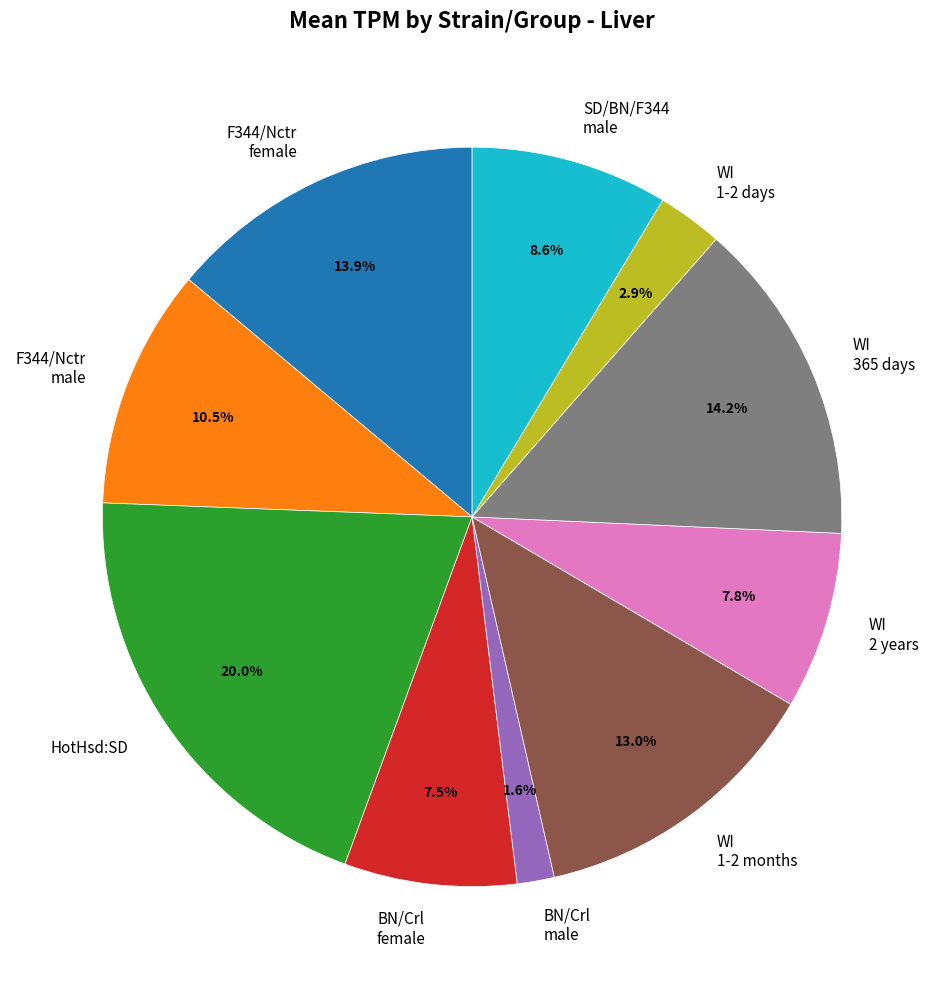

Does any single category account for the majority?

No